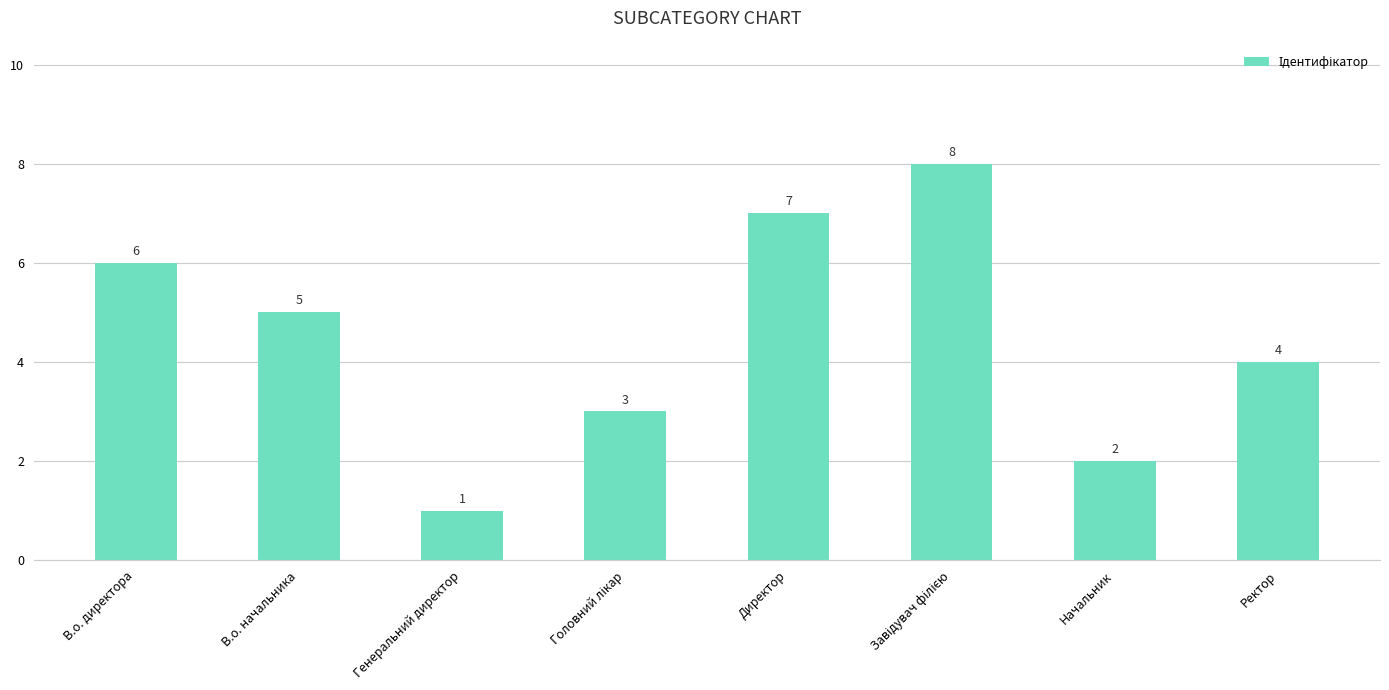

What is the sum of the values at В.о. начальника and Начальник?

7